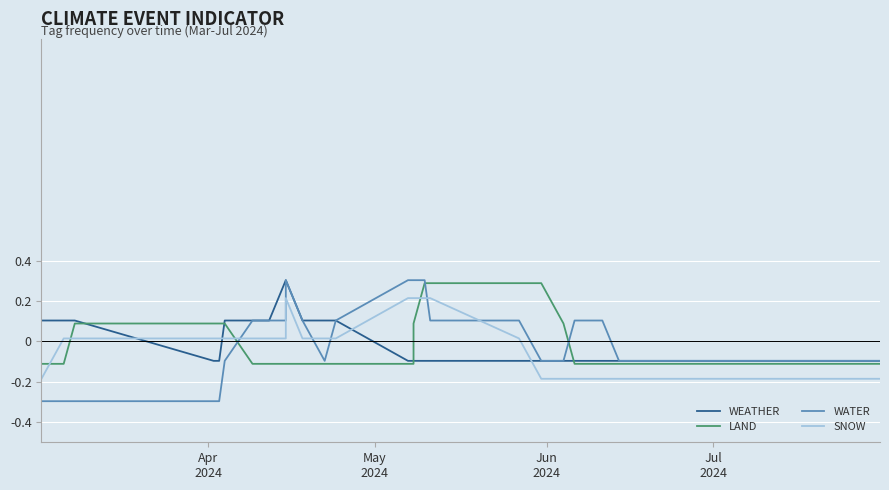

What is the label of the 4th point from the left?

Jul
2024